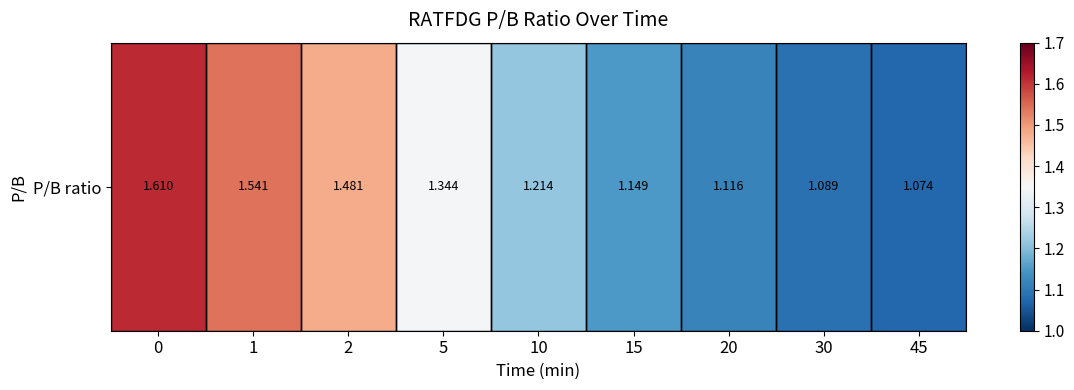

How many distinct data groups are displayed?

1